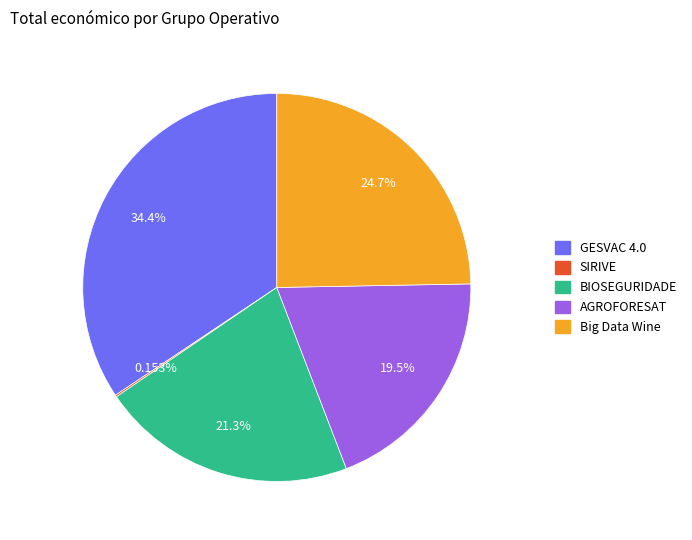

Is Big Data Wine the majority of the pie?

No